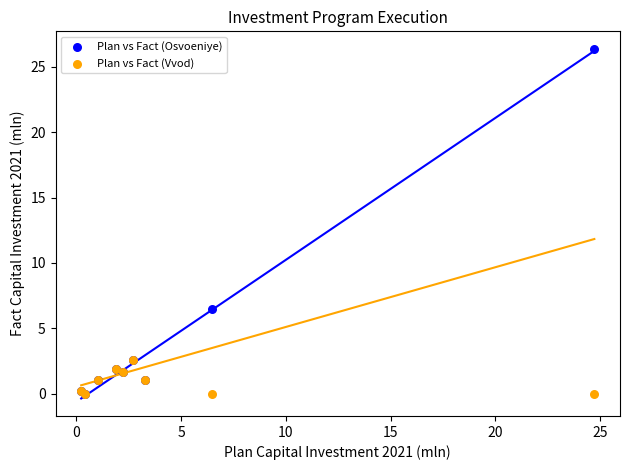

Which series contains the highest Y value?

Plan vs Fact (Osvoeniye)